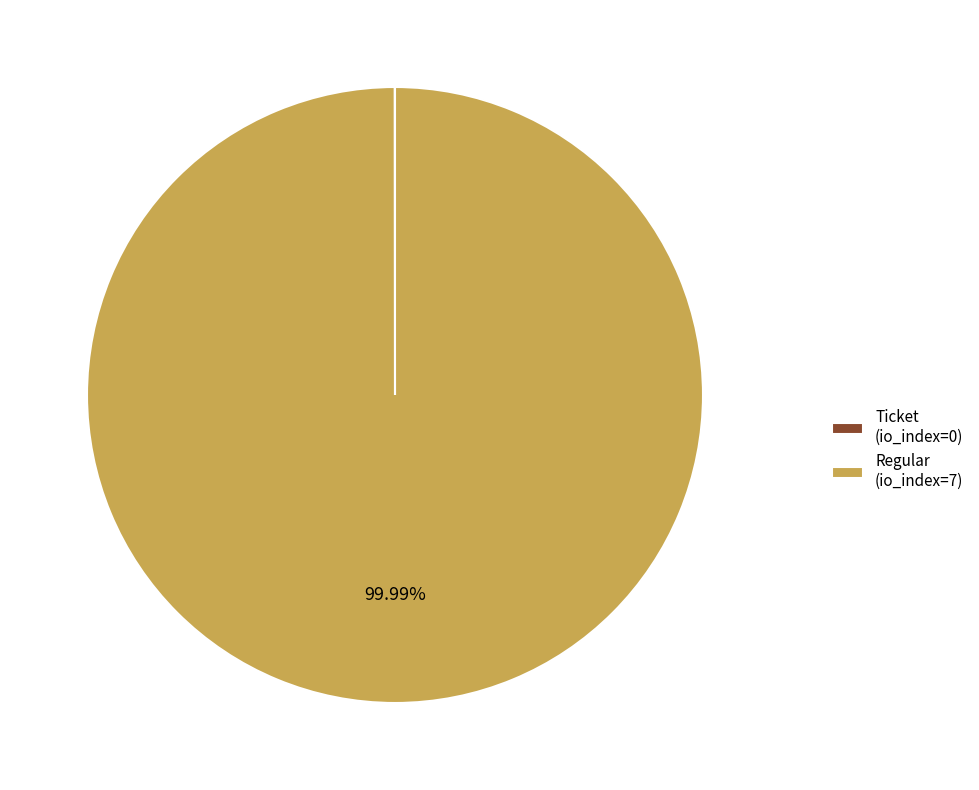

Which category accounts for the majority?

Regular (io_index=7)